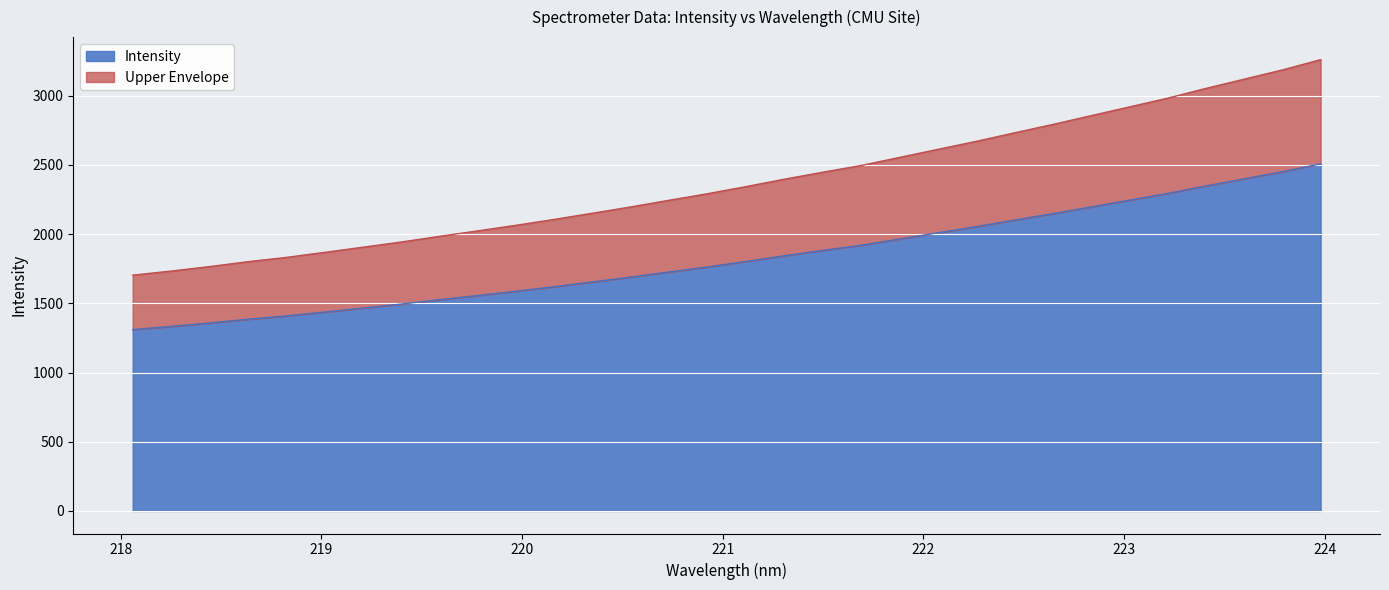

What is the label of the 21st point from the left?

221.8812